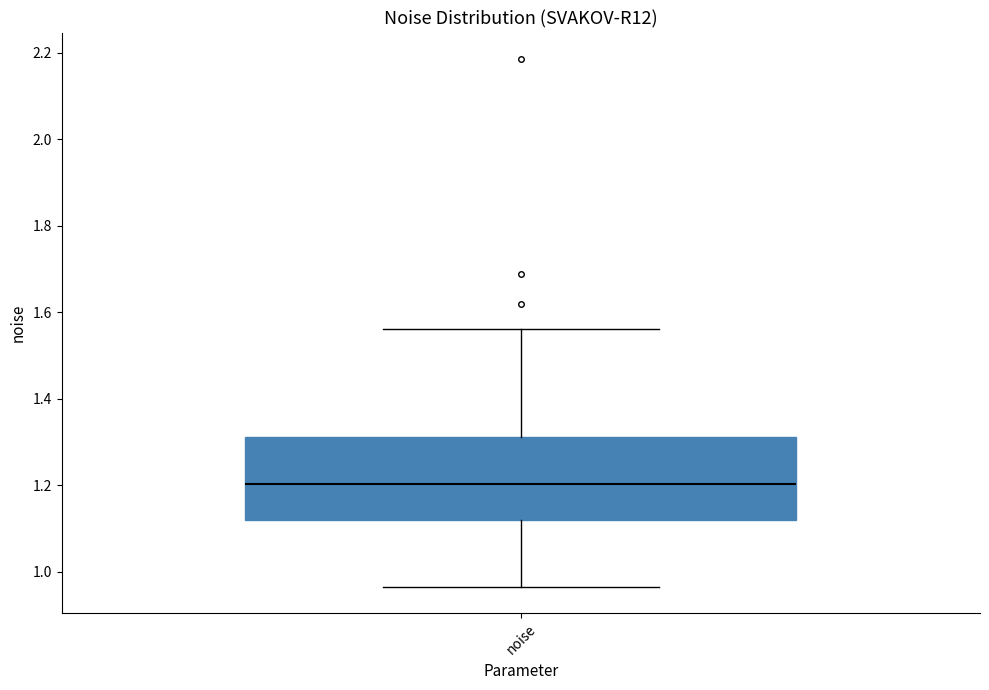

Read this box plot against the y-axis: the position of the median line, the range covered by the box, and the ends of both whiskers. The values are not printed on the chart, so give them approximately, as read against the axis.

median 1.20, box 1.12 to 1.32, whiskers 0.96 to 1.56